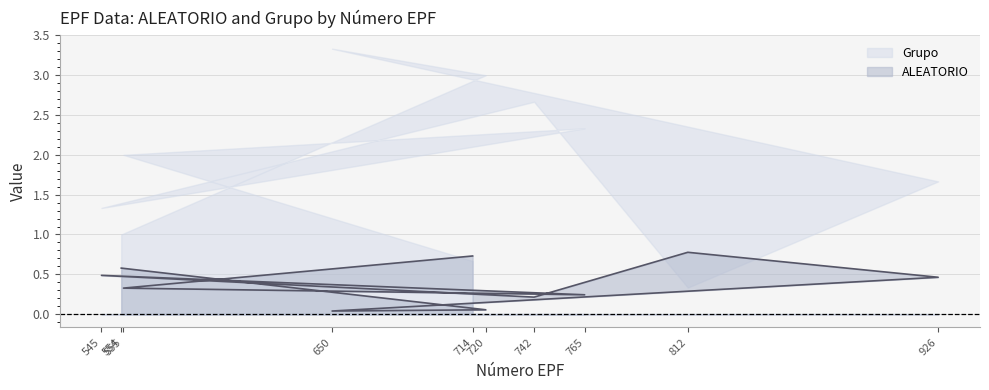

True or false: there are more than 0 points higher than both neighbors.

True